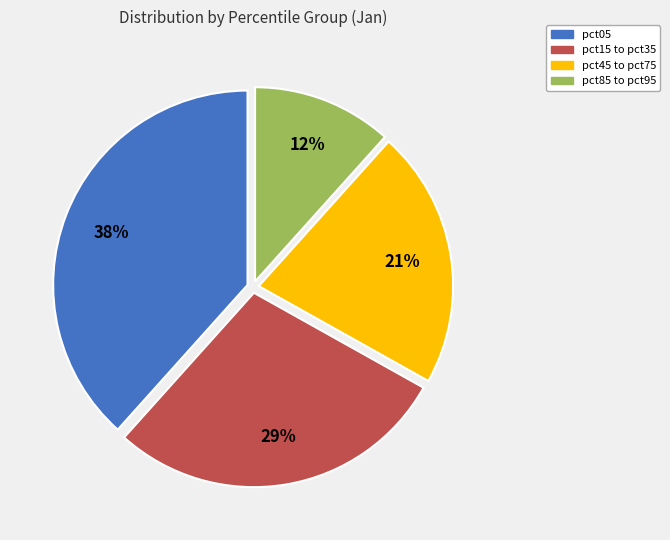

Count the number of slices in the pie.

4